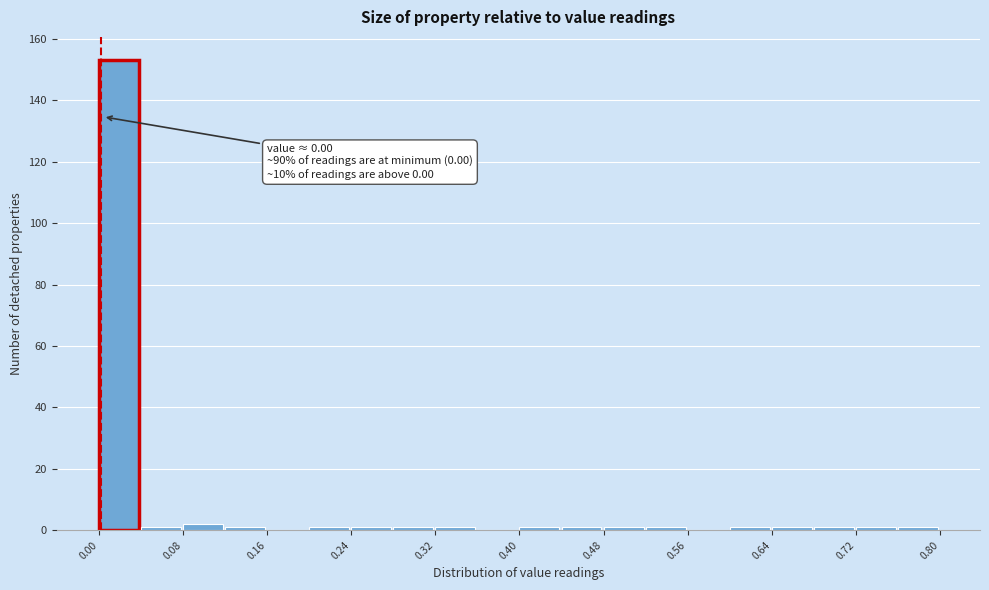

Which range on the x-axis has the tallest bar?

0.00 to 0.04